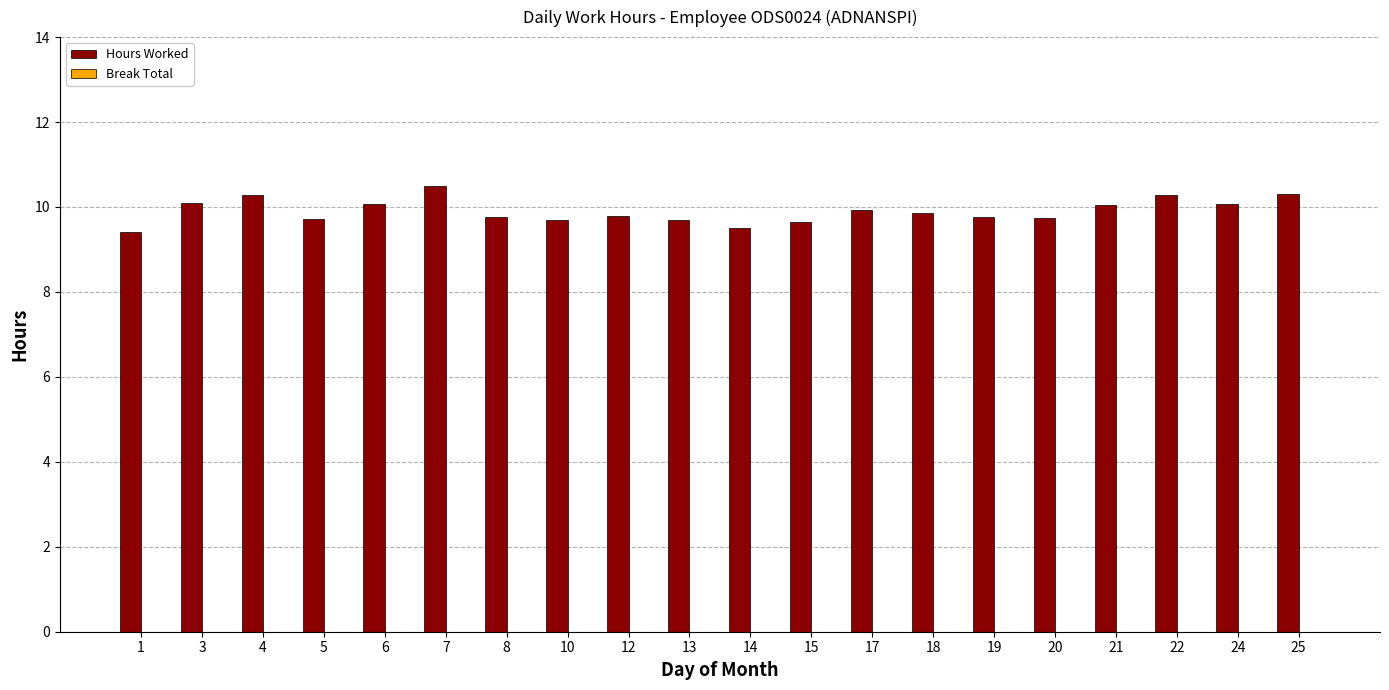

What is the greatest value displayed?

10.5